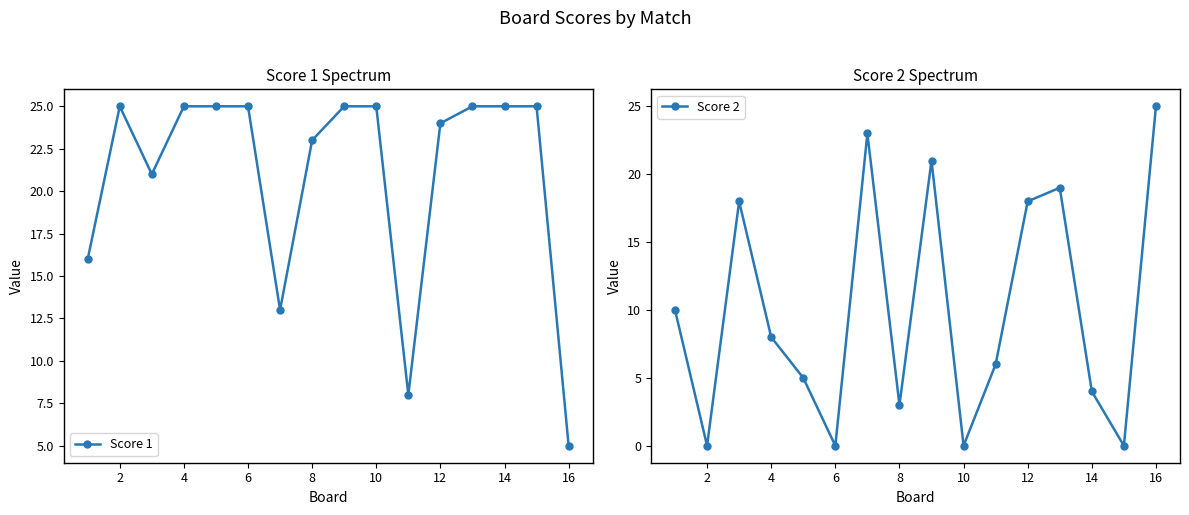

What is the minimum value for Score 1?

5